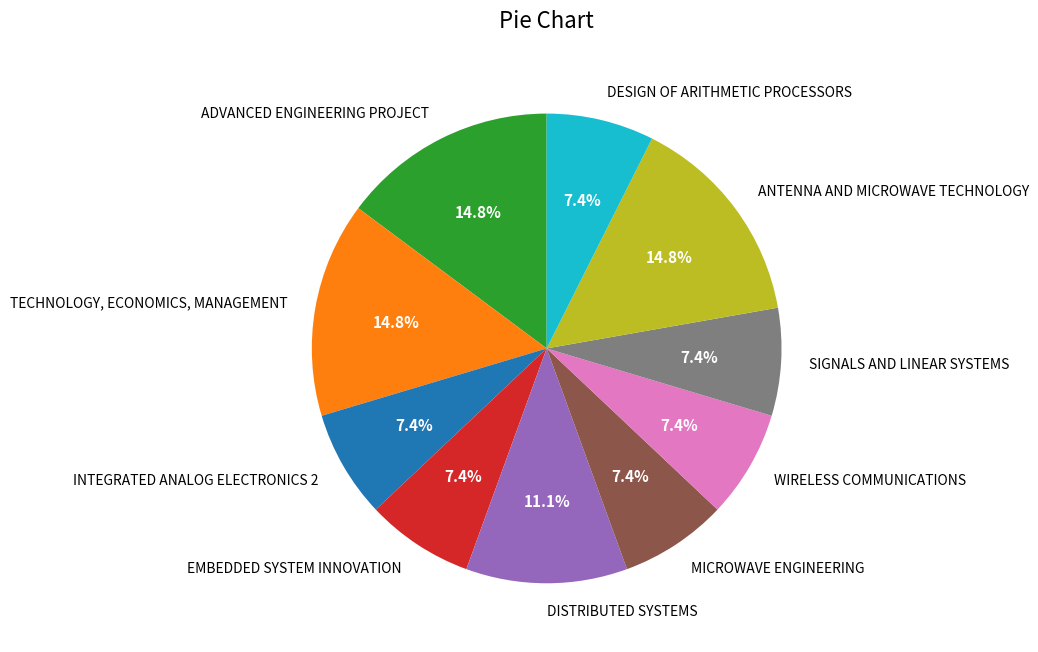

The MICROWAVE ENGINEERING slice represents 7% of the pie. True or false?

True